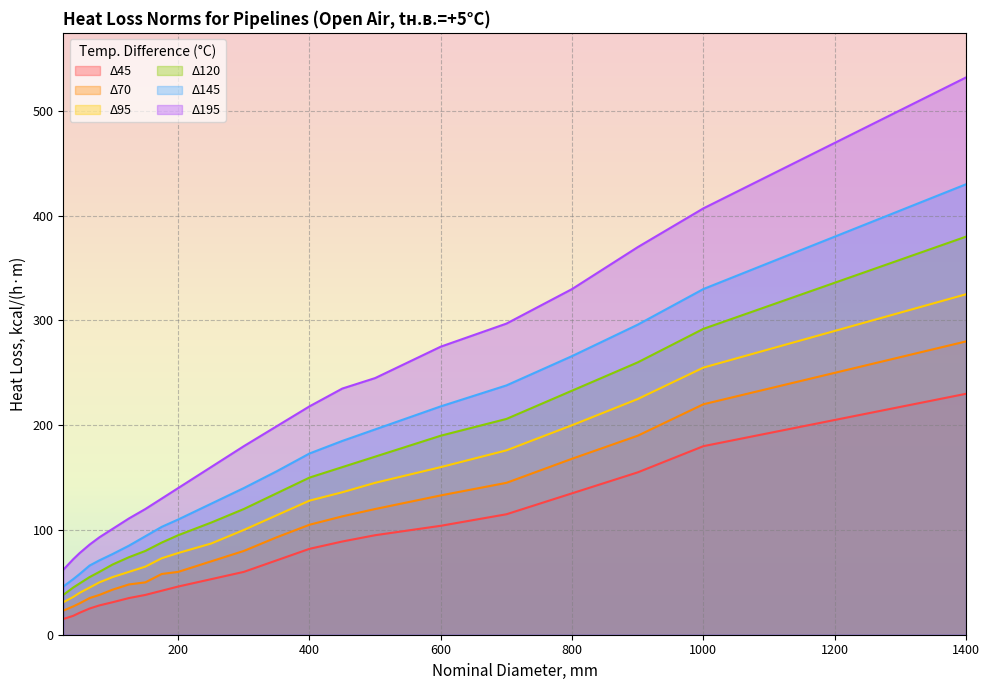

How many values in the Δ70 series are below 80?

11